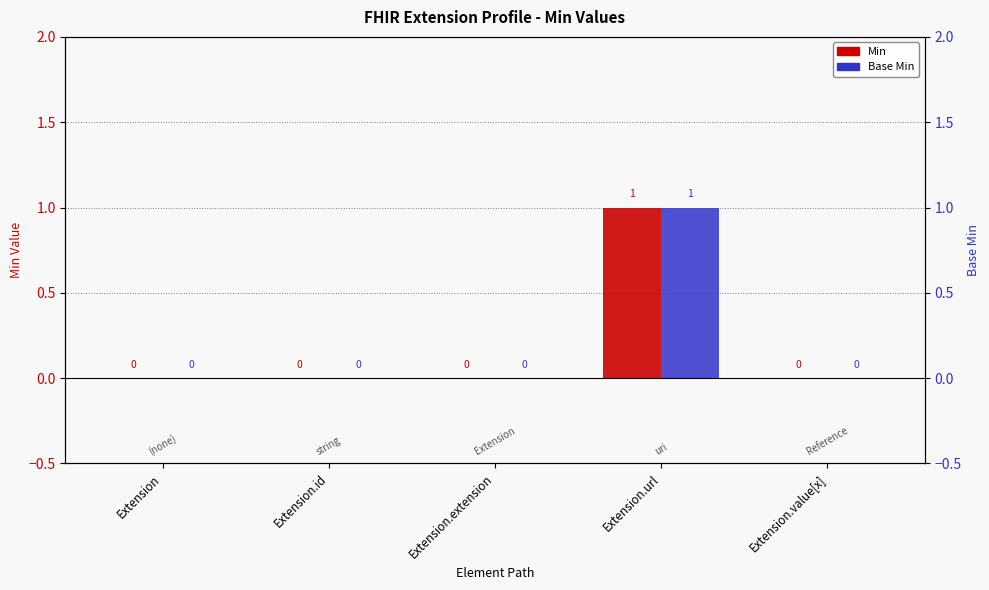

What is the label of the 3rd bar from the left?

Extension.extension